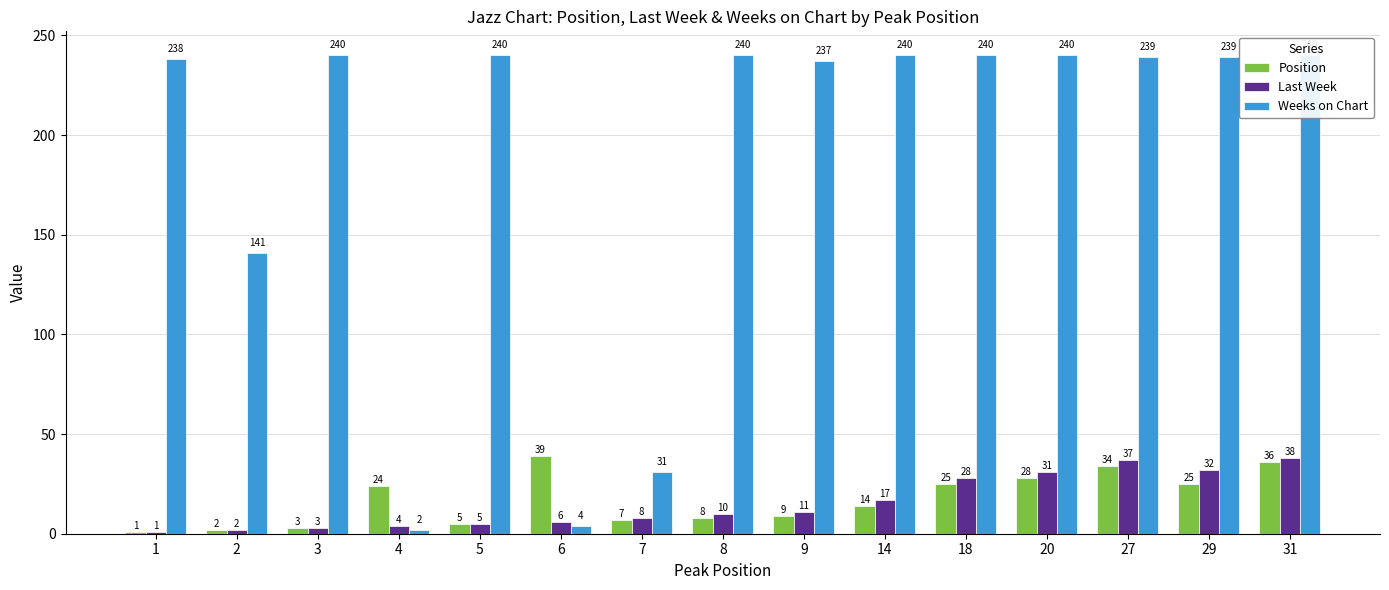

Where is Last Week nearest to the value 19?

14